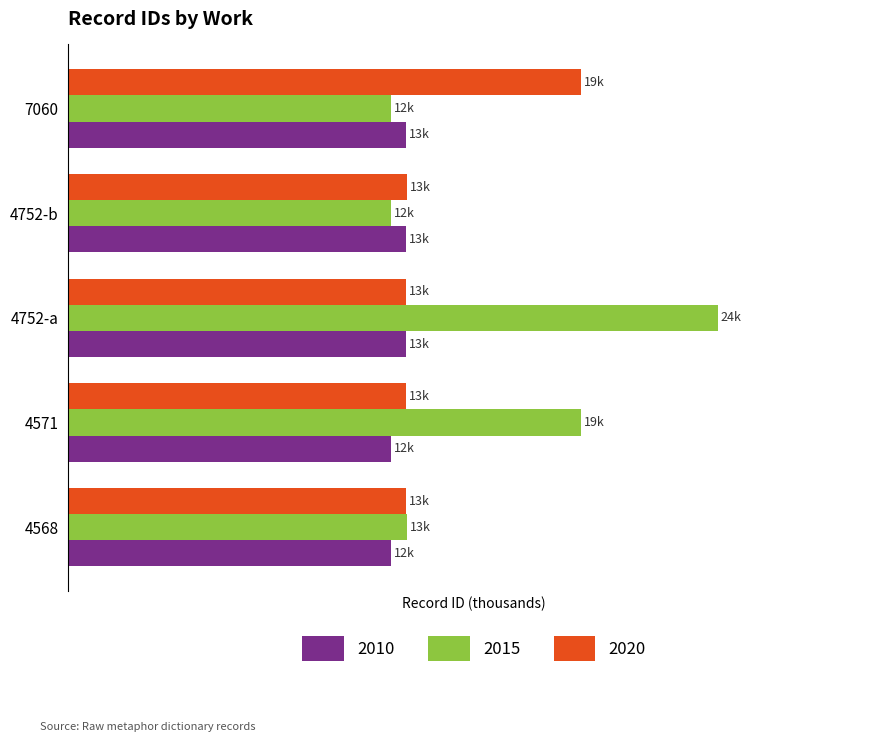

What are all the series names shown in the legend?

2010, 2015, 2020